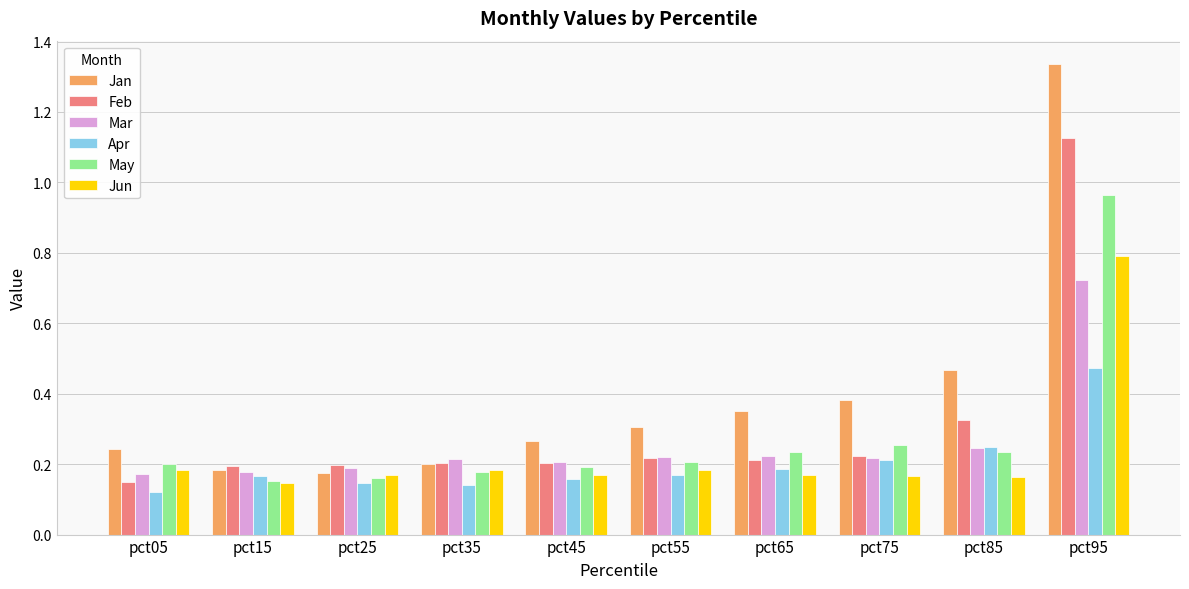

Rank the series at pct95 from lowest to highest value.

Apr, Mar, Jun, May, Feb, Jan